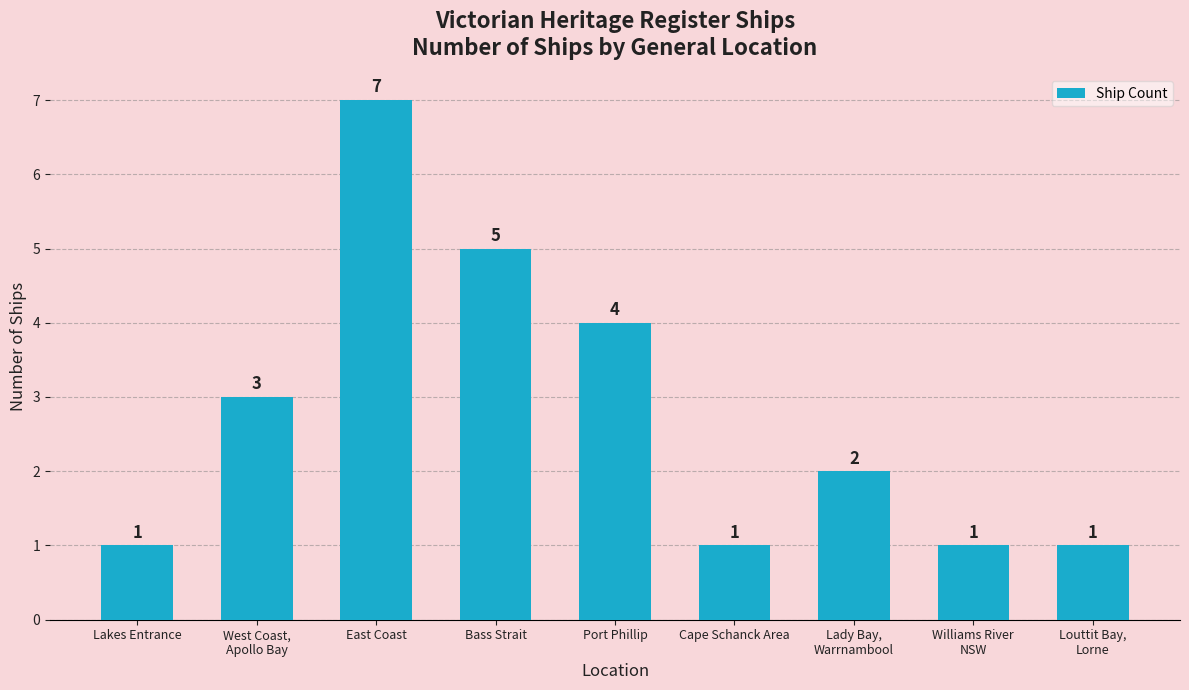

What is the label of the 1st bar from the left?

Lakes Entrance